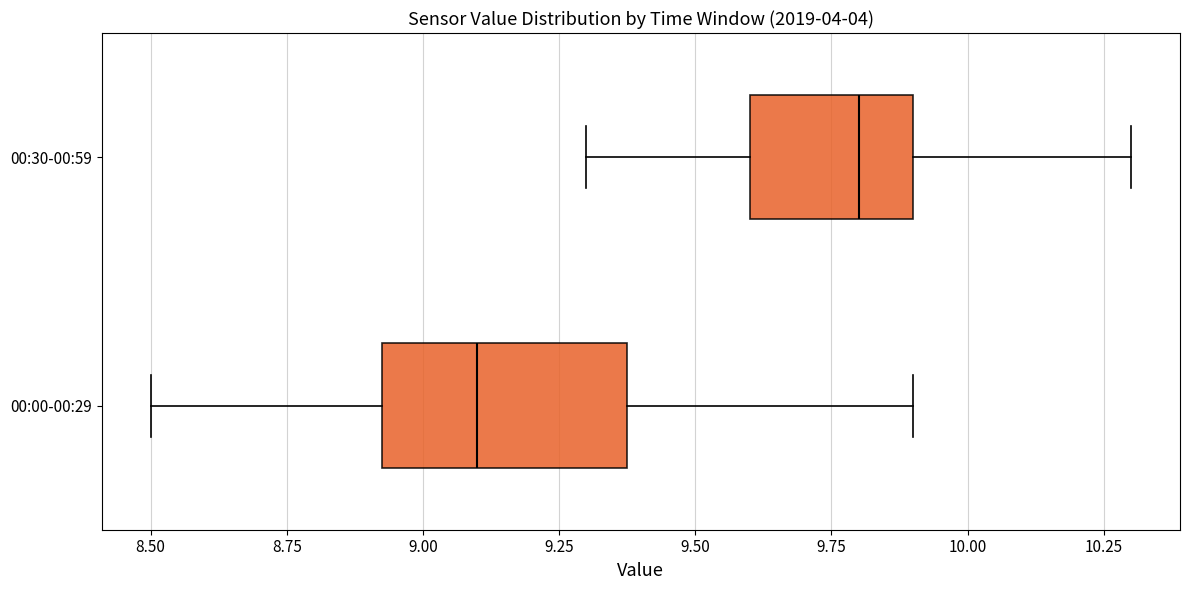

Which box is the widest, from its left edge to its right edge?

00:00-00:29